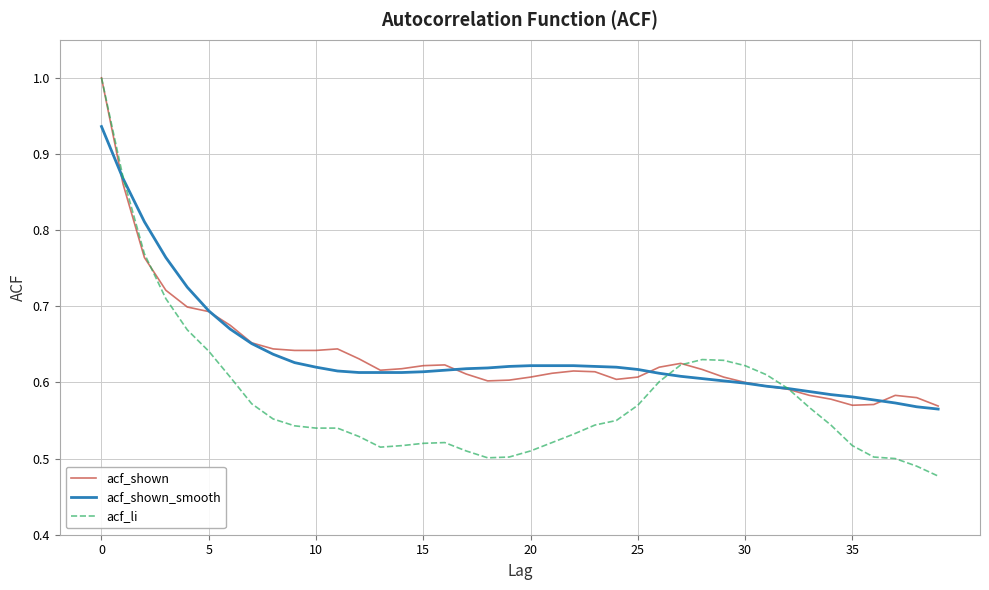

Which series has the largest range (max minus min)?

acf_li